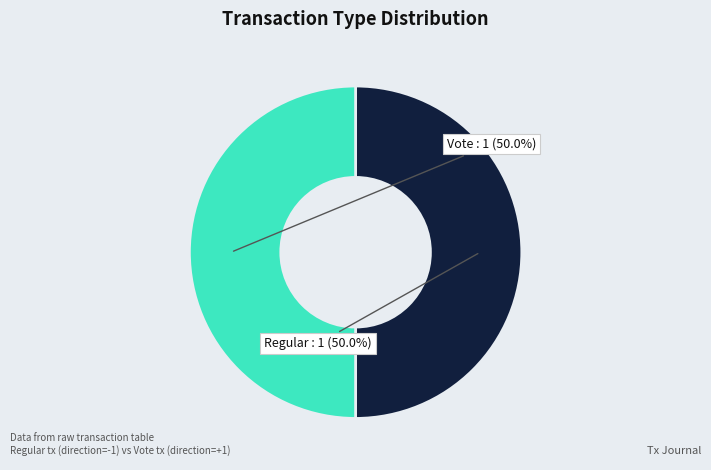

To the nearest percent, what is the difference between the largest and smallest slice percentages?

0%